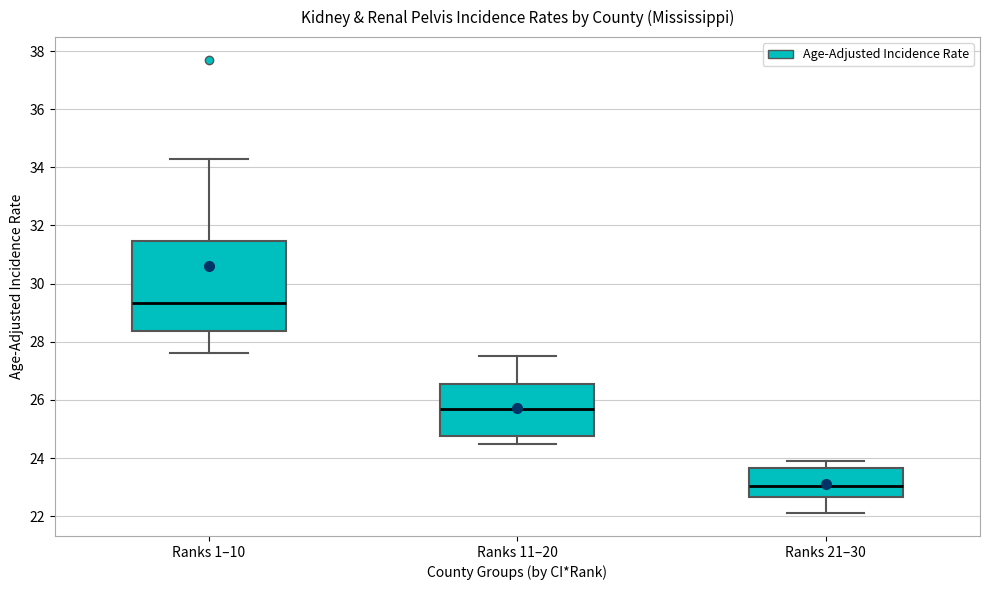

Which box has the lowest median line?

Ranks 21–30